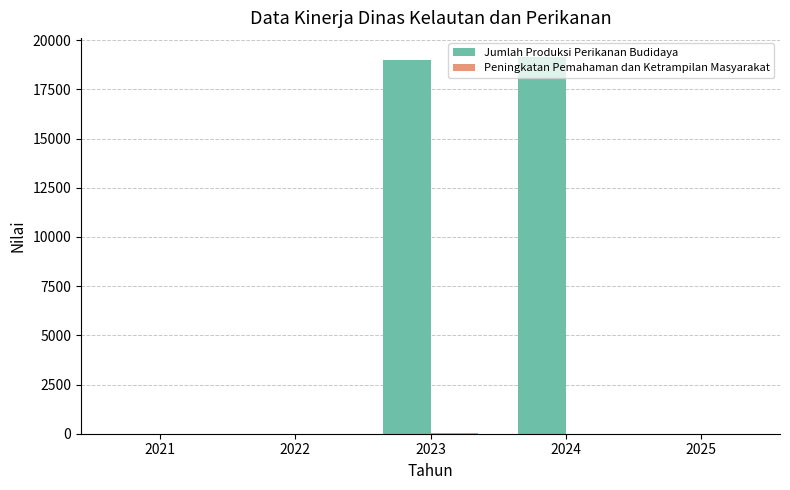

What is the maximum value shown in the chart?

19158.7